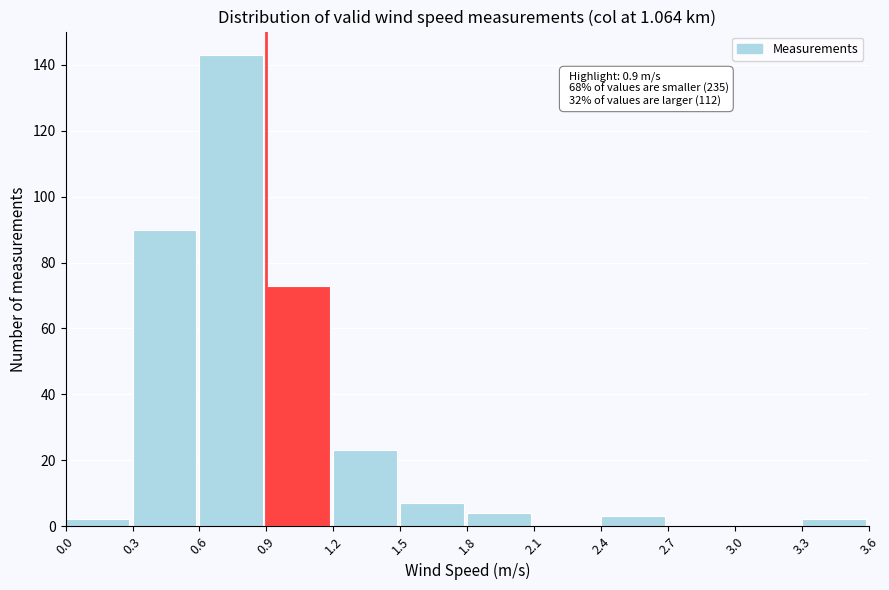

Which range on the x-axis has the tallest bar?

0.6 to 0.9